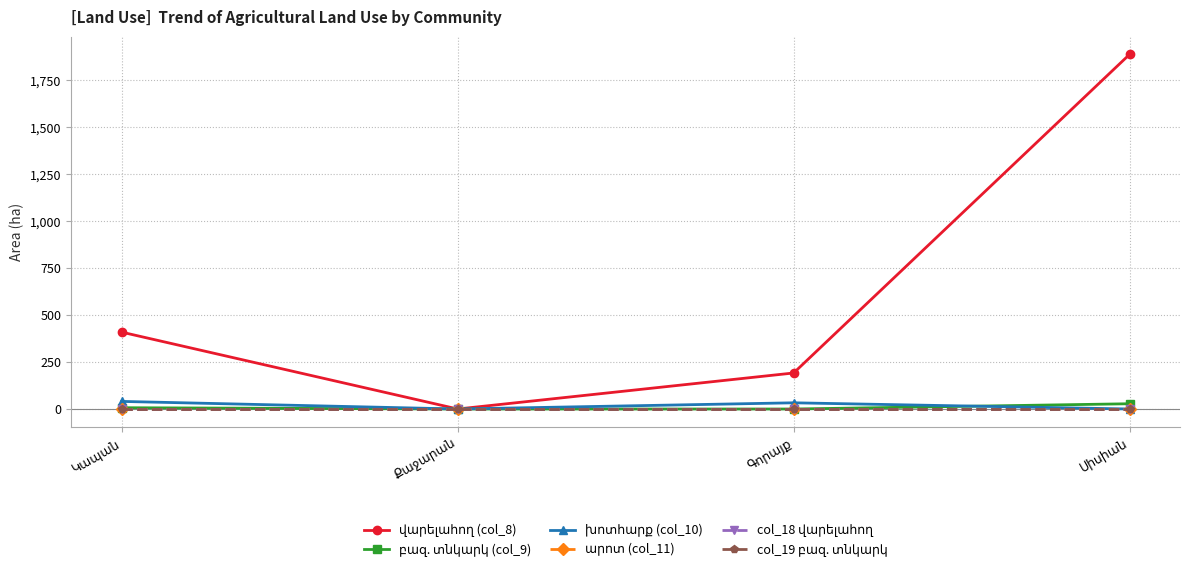

True or false: խոտհարք (col_10) has a value of 18.2 at Կապան.

False